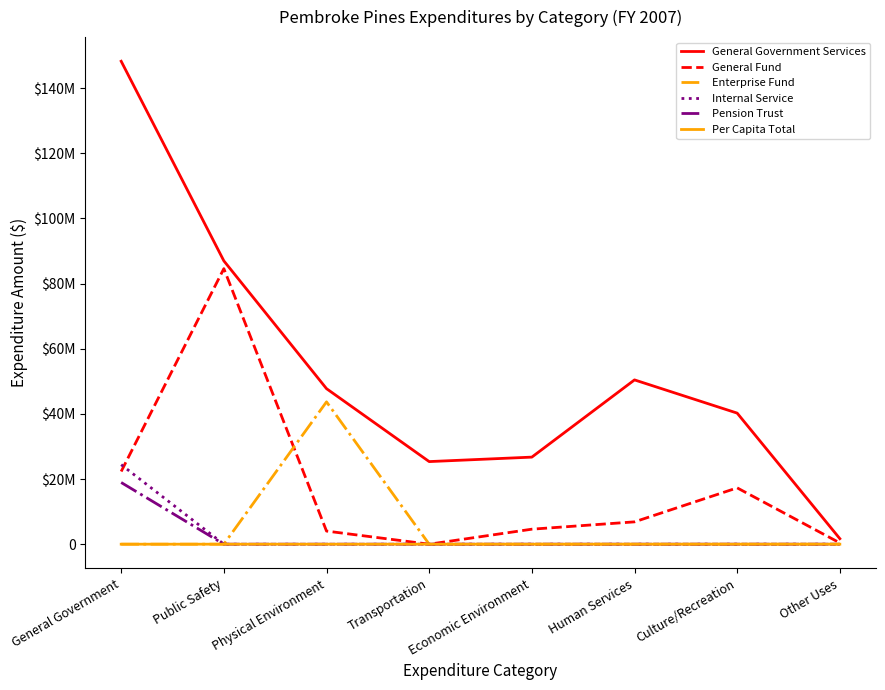

Where do Pension Trust and Enterprise Fund first cross each other?

General Government and Public Safety